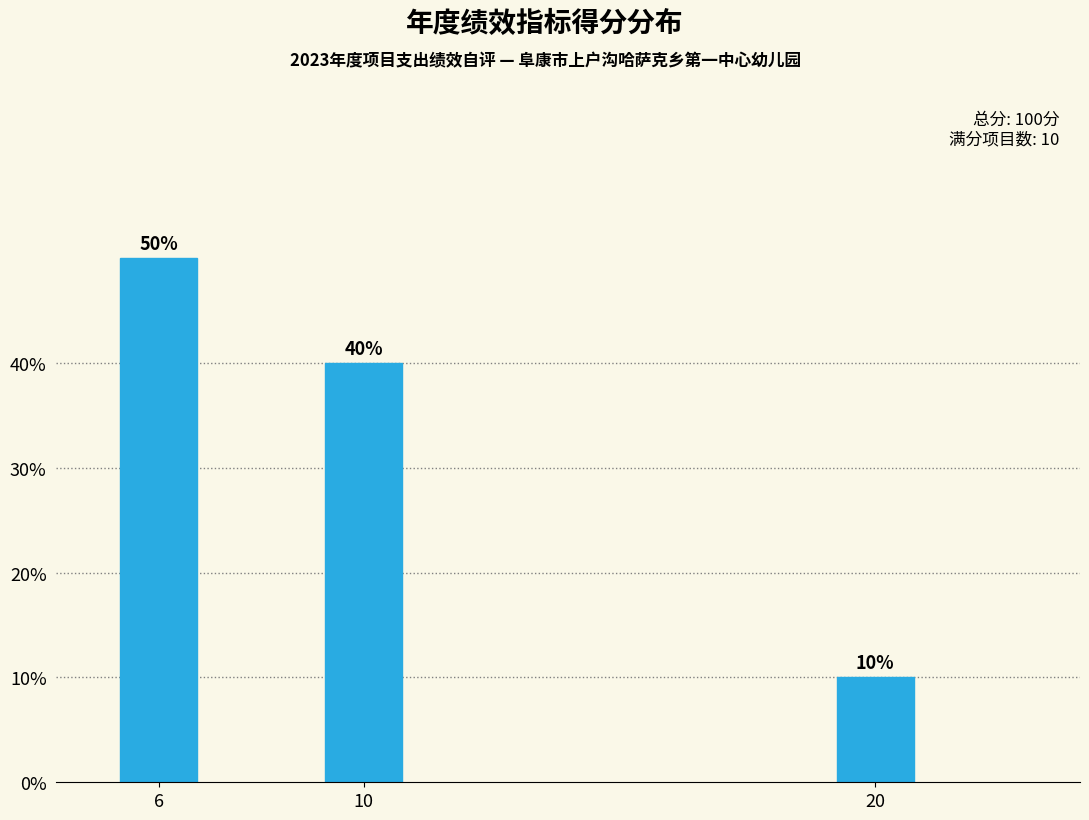

Reading right to left, transcribe all the data shown in this chart.

20=10	10=40	6=50